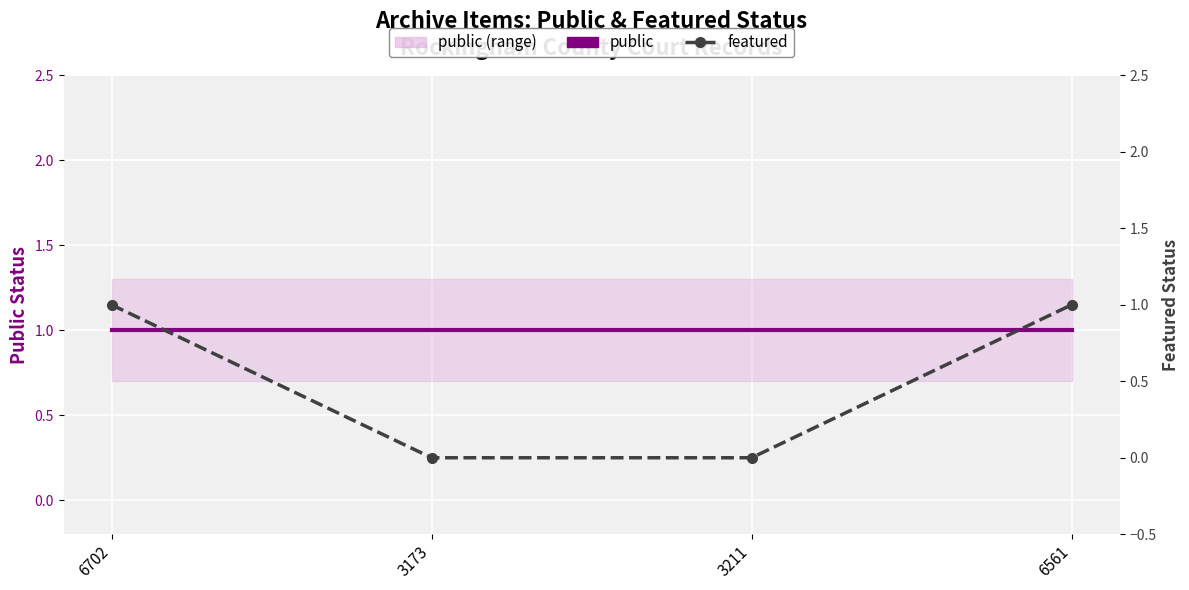

Reading left to right, what are all the values shown in this chart?

public: 1	1	1	1
featured: 1	0	0	1